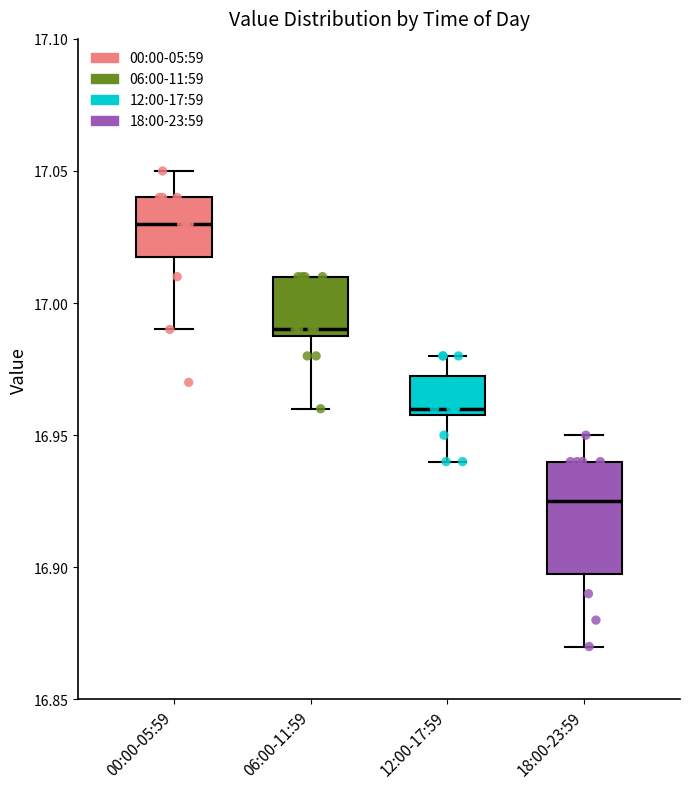

Reading left to right, transcribe this box plot: for each box, give where its median line is, the range the box spans, and where its two whiskers end, as read against the y-axis. The values are not printed on the chart, so give them approximately, as read against the axis.

00:00-05:59: median 17.030, box 17.020 to 17.040, whiskers 16.990 to 17.050
06:00-11:59: median 16.990 (just above the box's lower edge), box 16.990 to 17.010, whiskers 16.960 to 17.010
12:00-17:59: median 16.960 (just above the box's lower edge), box 16.960 to 16.975, whiskers 16.940 to 16.980
18:00-23:59: median 16.925, box 16.900 to 16.940, whiskers 16.870 to 16.950